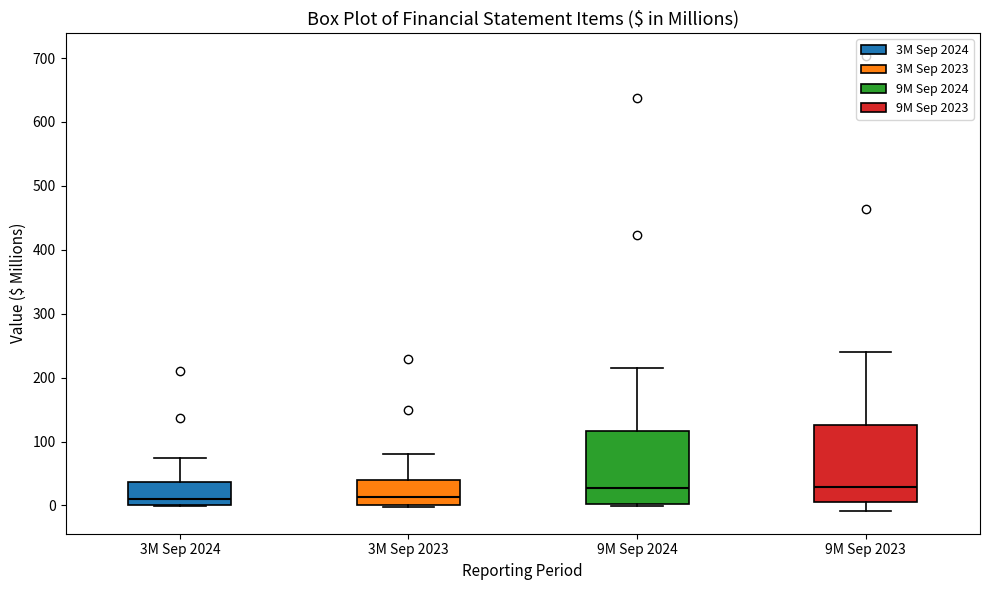

Where is the lower edge of the box for 9M Sep 2024 on the y-axis? The values are not printed on the chart, so give them approximately, as read against the axis.

0